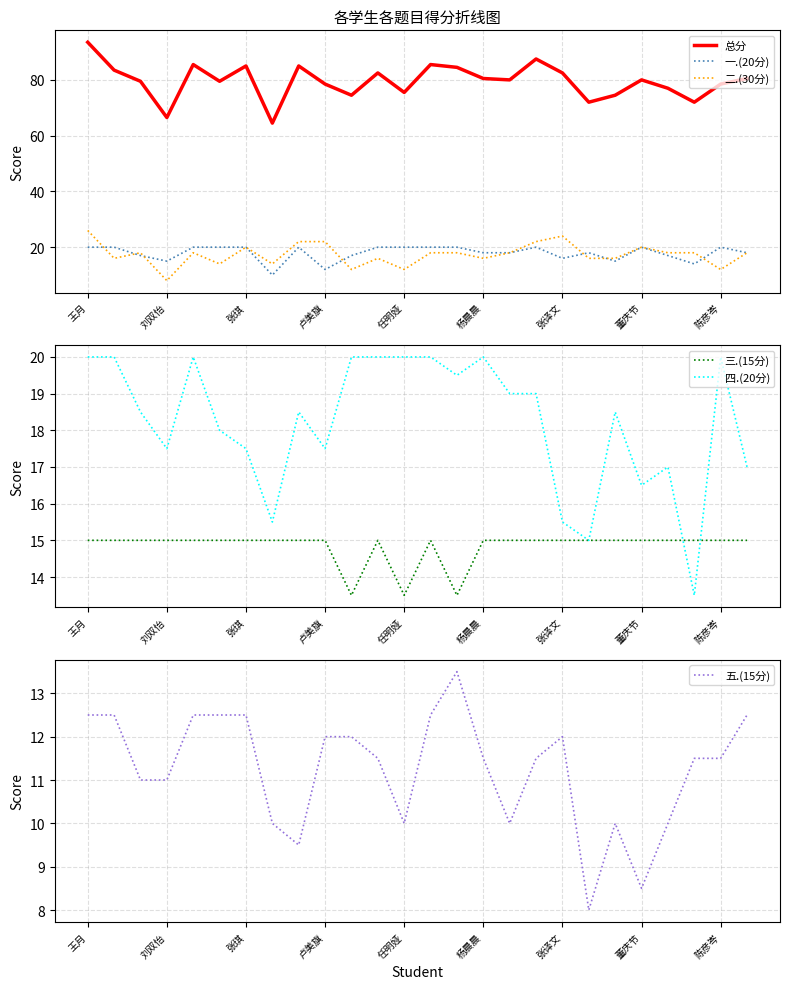

Is it true that 总分 equals 84.5 at 14?

True